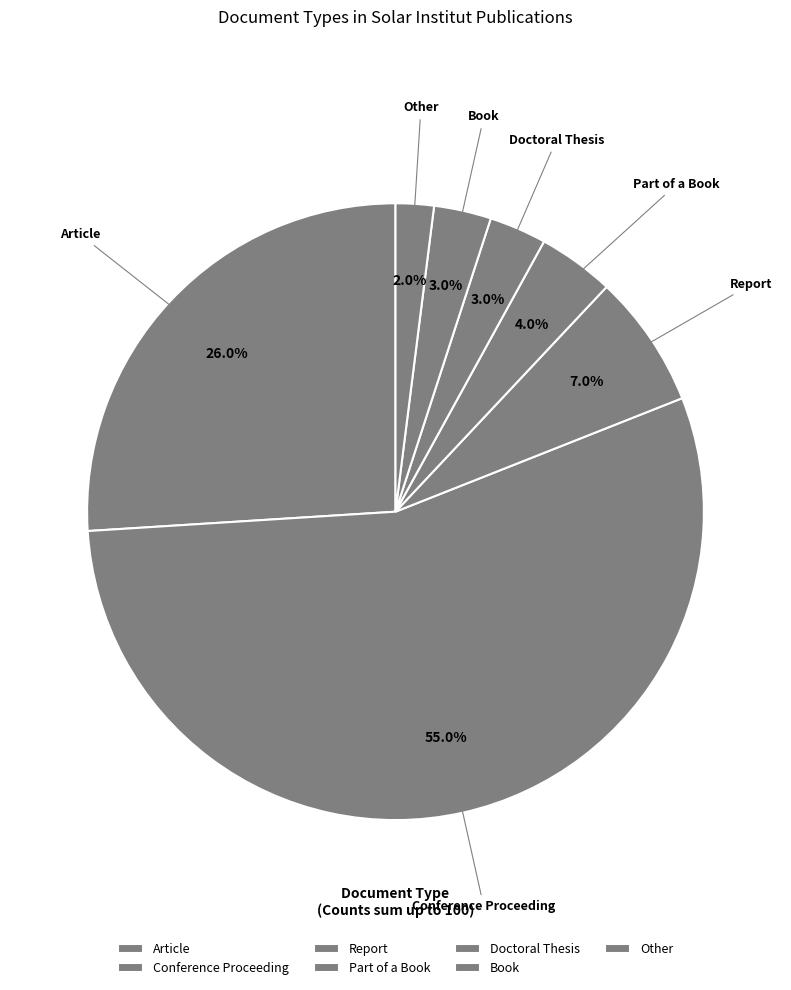

Which slice is the largest?

Conference Proceeding